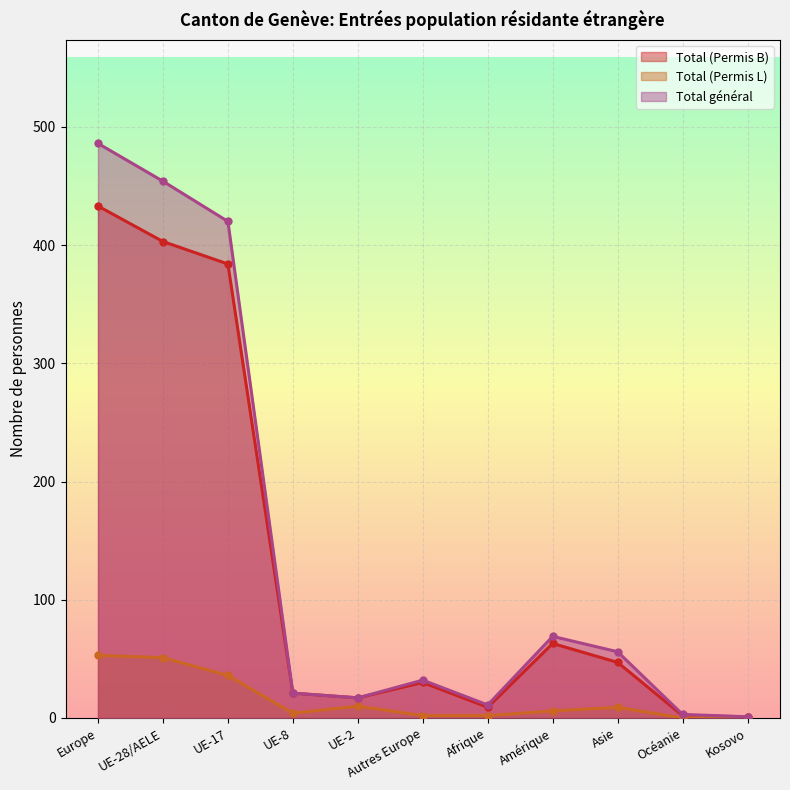

At which category is the sum across all series the highest?

Europe